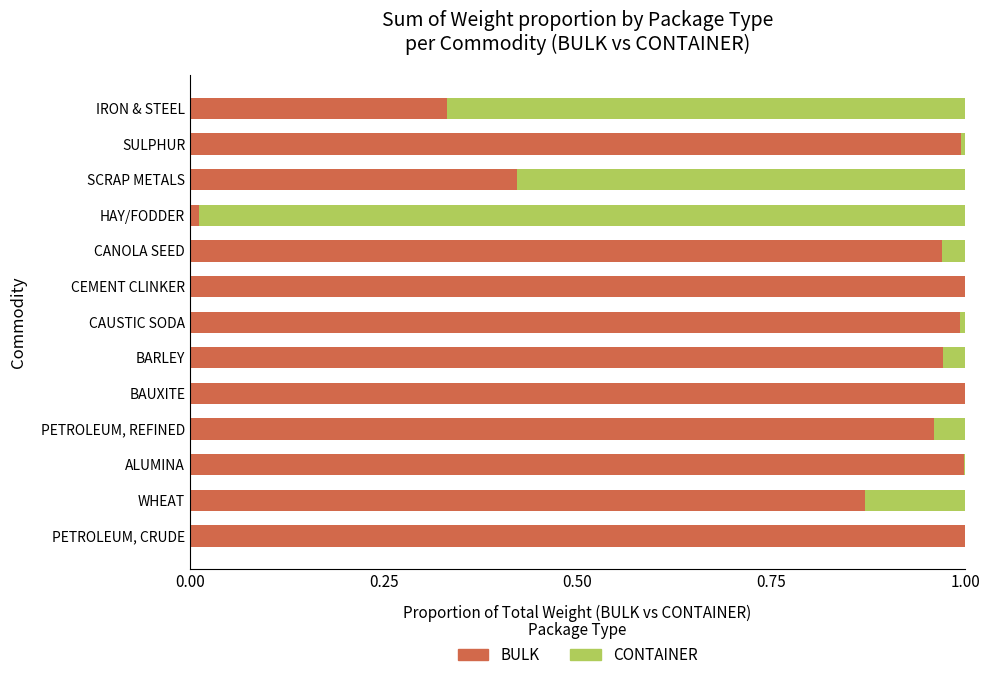

What is the sum of all BULK values?

10.5